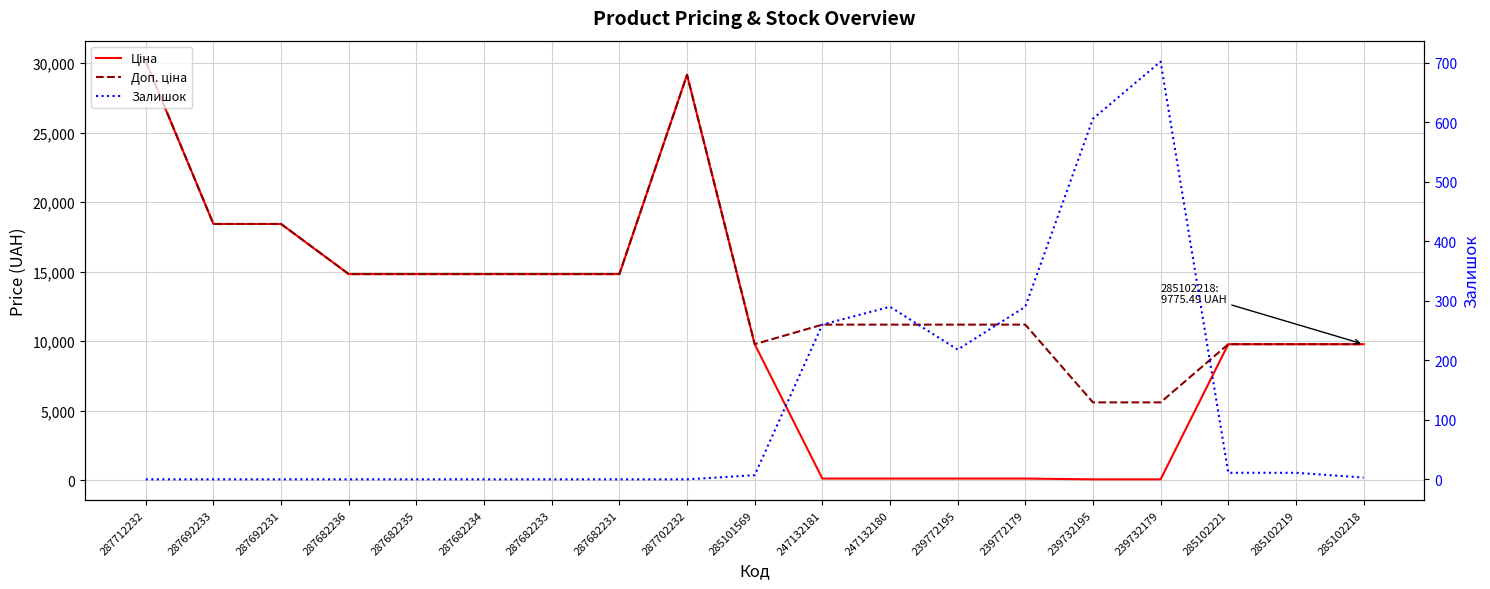

Reading right to left, what are all the values shown in this chart?

Ціна: 9775.5	9775.5	9775.5	55.9	55.9	111.8	111.8	111.8	111.8	9775.5	29152.3	14817.6	14817.6	14817.6	14817.6	14817.6	18420.9	18420.9	30102.8
Доп. ціна: 9775.5	9775.5	9775.5	5591.0	5591.0	11182.0	11182.0	11182.0	11182.0	9775.5	29152.3	14817.6	14817.6	14817.6	14817.6	14817.6	18420.9	18420.9	30102.8
Залишок: 3.0	11.0	11.0	702.0	606.0	290.0	218.0	290.0	260.0	7.0	0.0	0.0	0.0	0.0	0.0	0.0	0.0	0.0	0.0